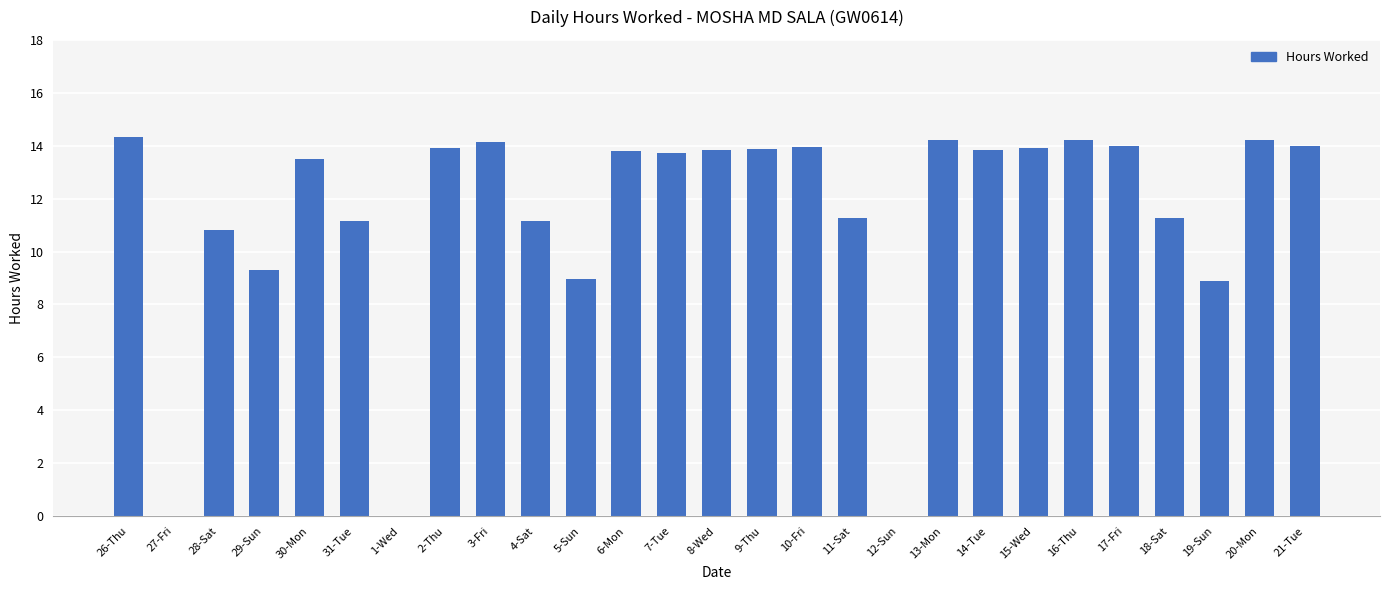

What is the difference between the values at 28-Sat and 19-Sun?

1.9